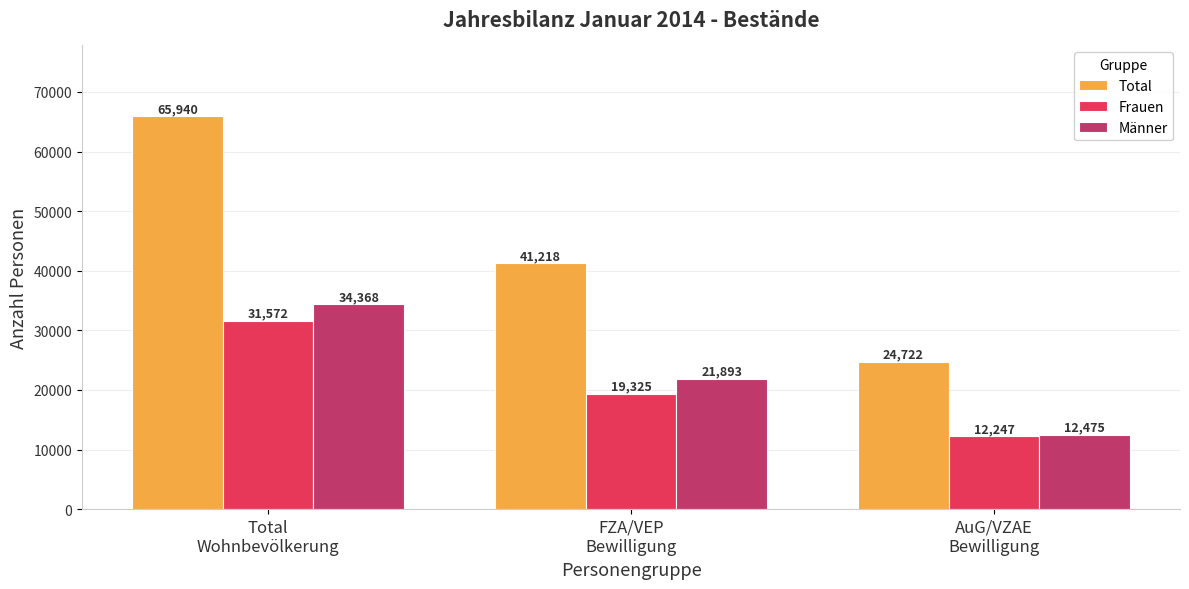

List the labels in order of Total value, smallest first.

AuG/VZAE
Bewilligung, FZA/VEP
Bewilligung, Total
Wohnbevölkerung